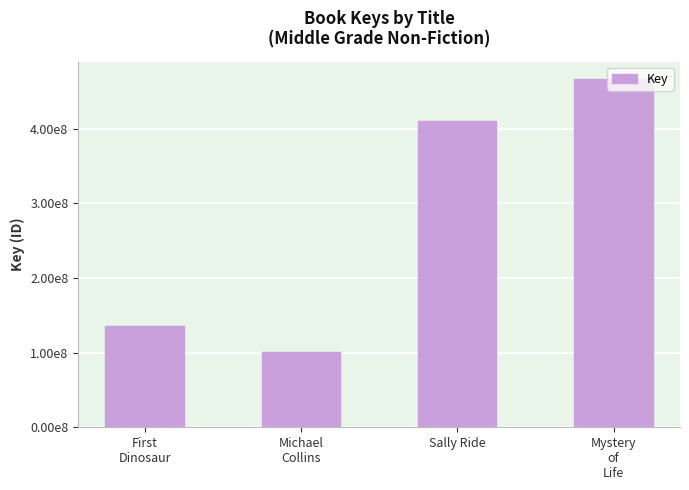

Where does the data first go above 409910492?

Mystery
of
Life